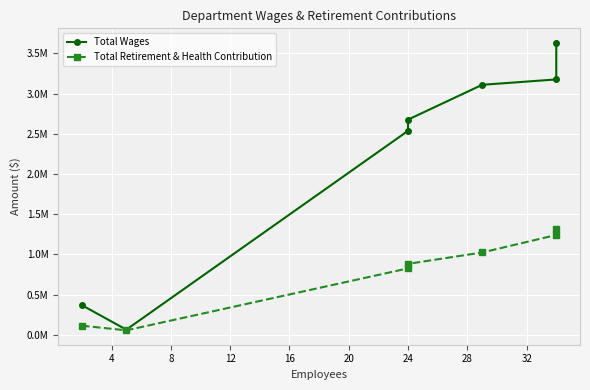

At 24, list the series in order from smallest to largest.

Total Retirement & Health Contribution, Total Wages